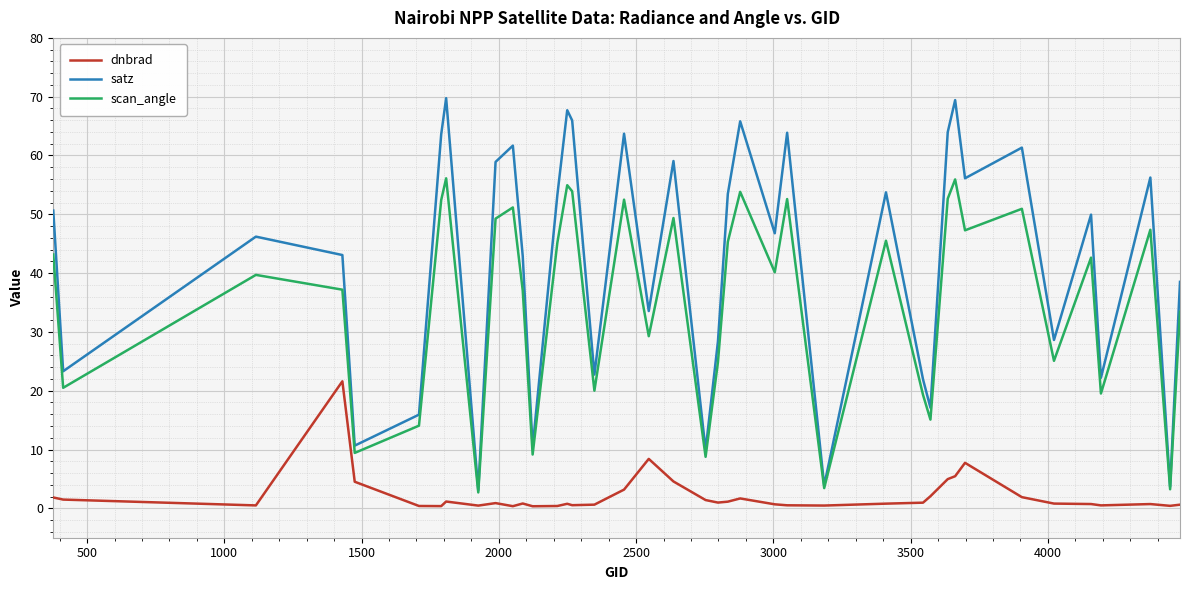

Which series has the largest range (max minus min)?

satz